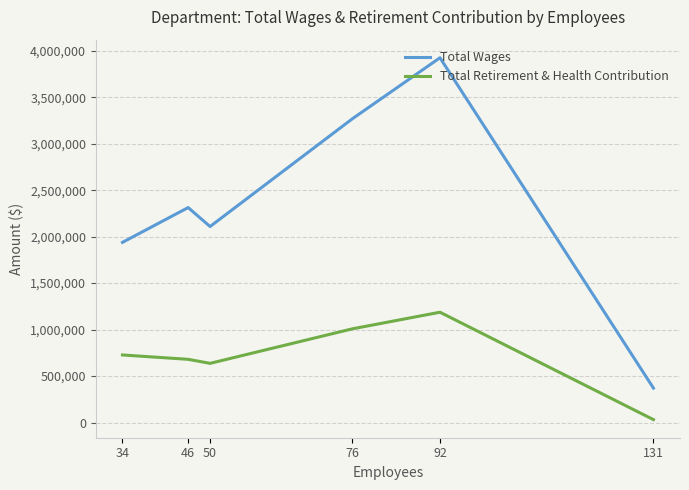

What is the average value of the Total Retirement & Health Contribution series?

711480